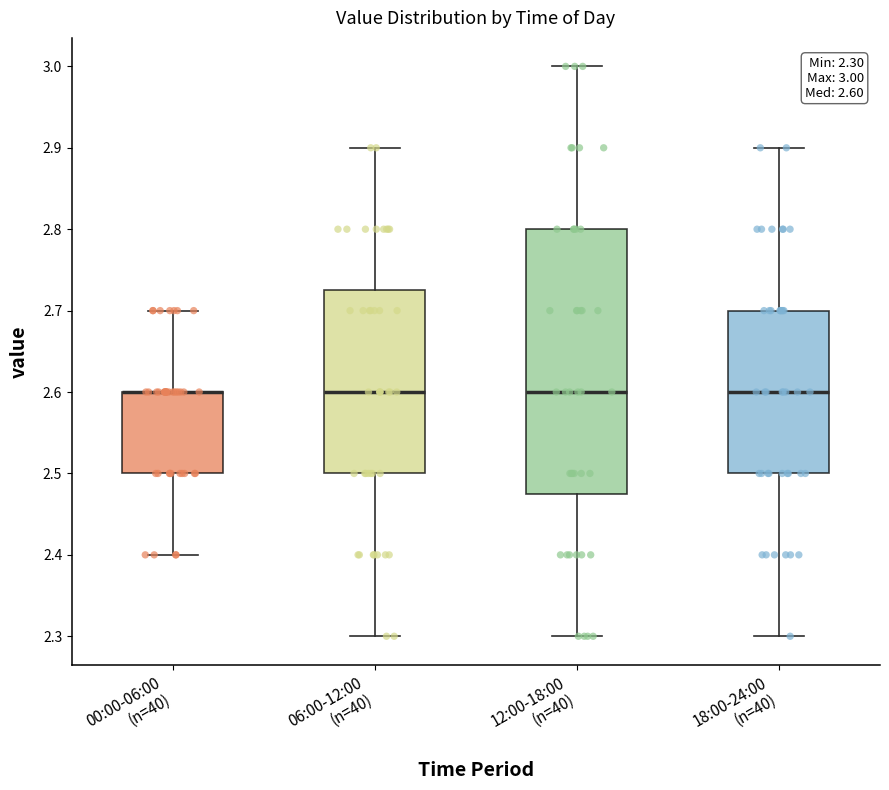

Which box is the tallest, from its lower edge to its upper edge?

12:00-18:00 (n=40)